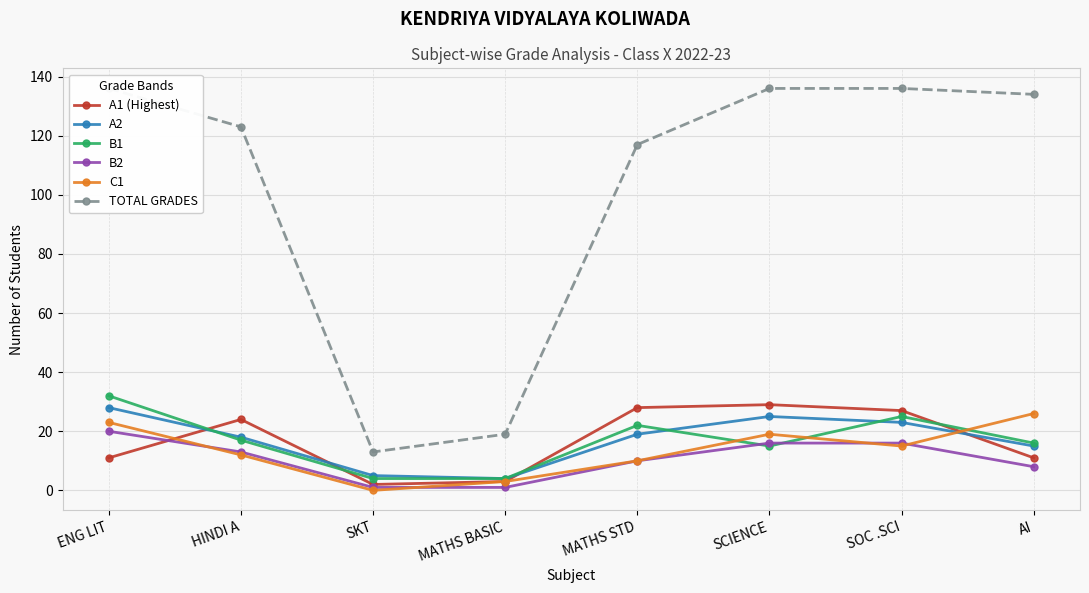

Which series has the largest total across all categories?

TOTAL GRADES